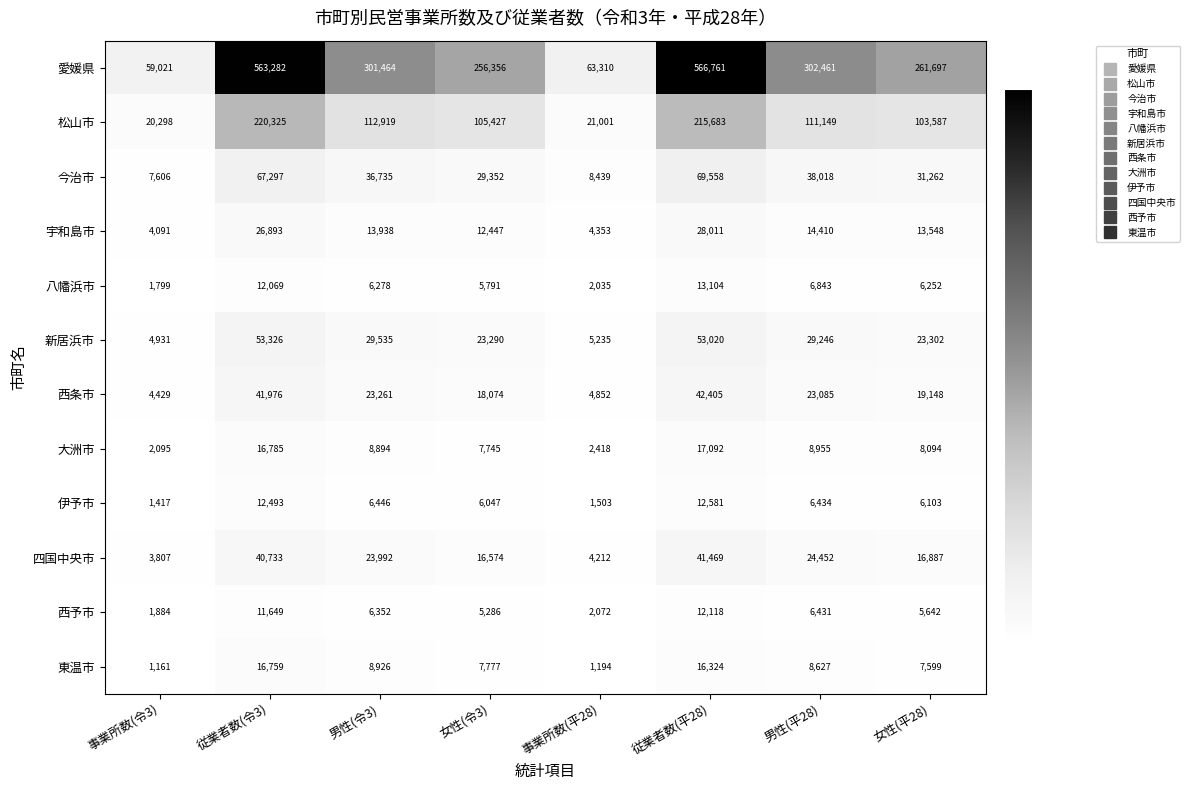

Where is 新居浜市 nearest to the value 29128?

男性(平28)